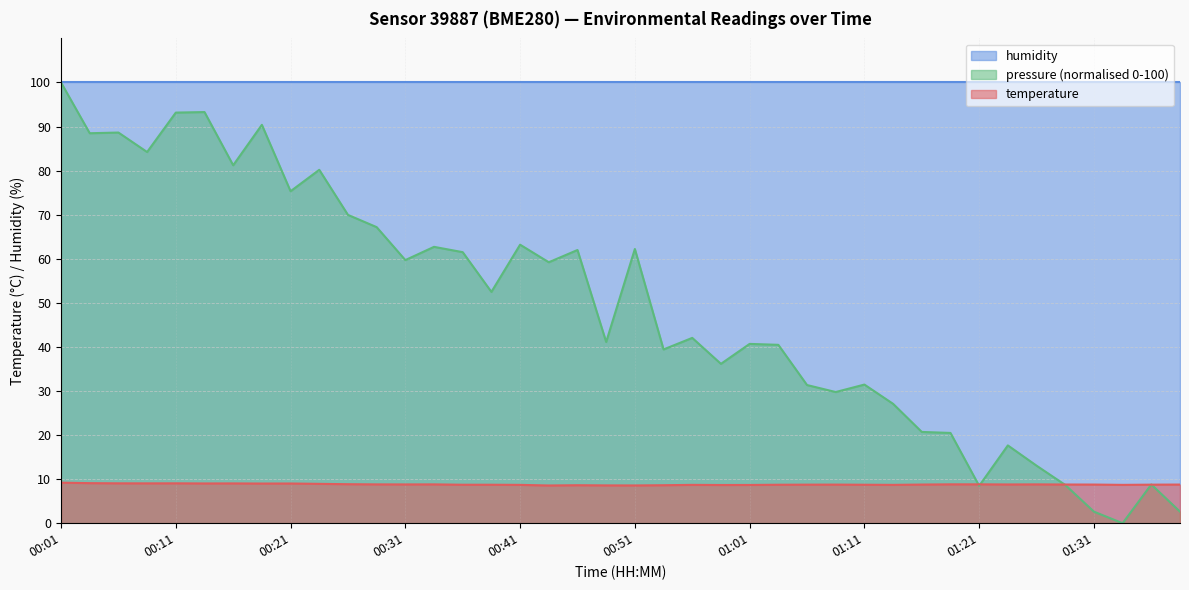

True or false: humidity has a value of 100.0 at 01:21.

True